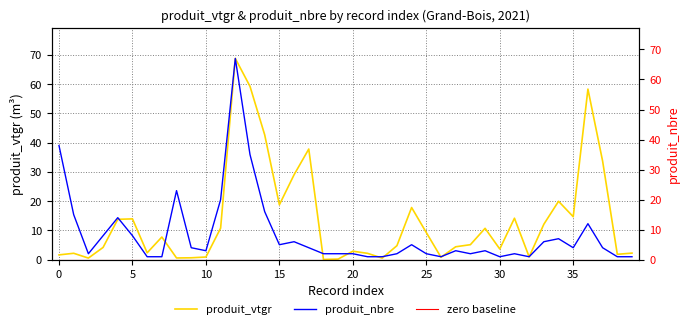

What is the greatest value displayed?

68.8